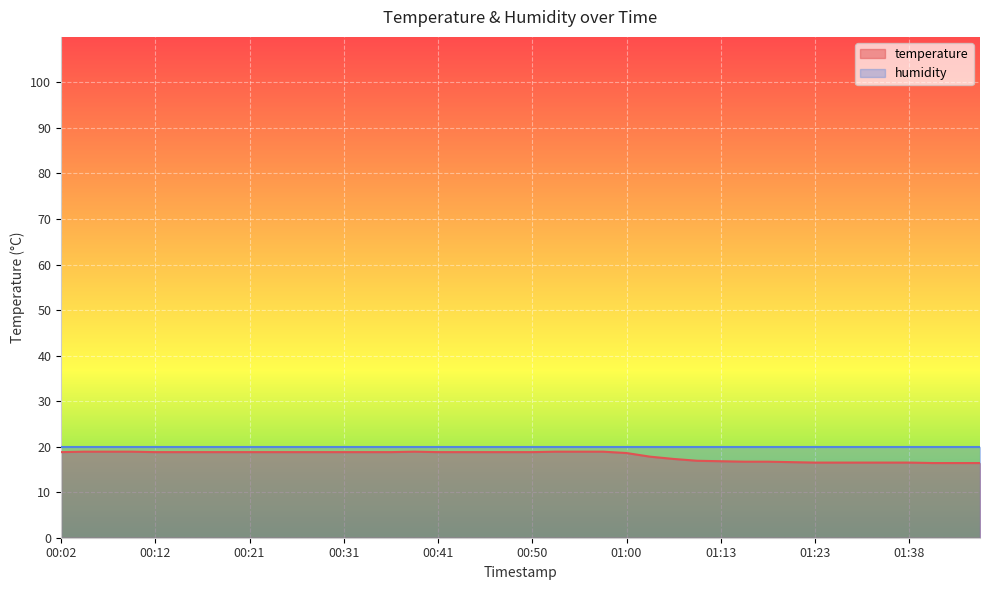

The chart shows a value of 4.0 at 01:41. True or false?

False